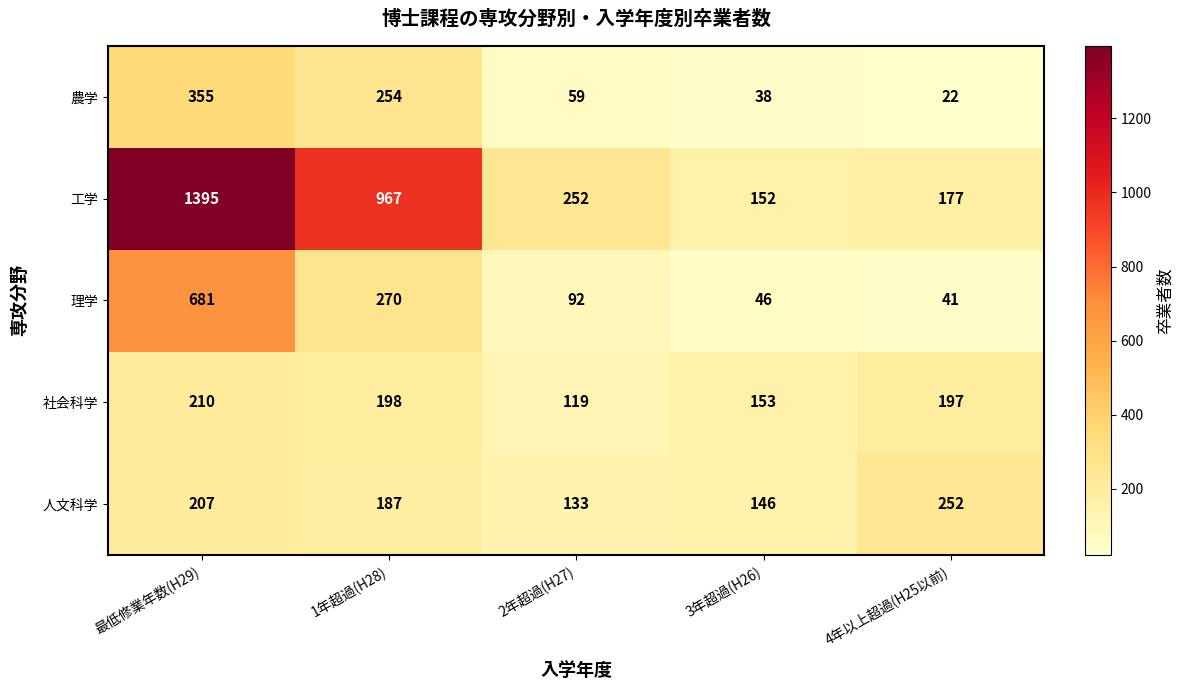

At which category is the sum across all series the highest?

最低修業年数(H29)